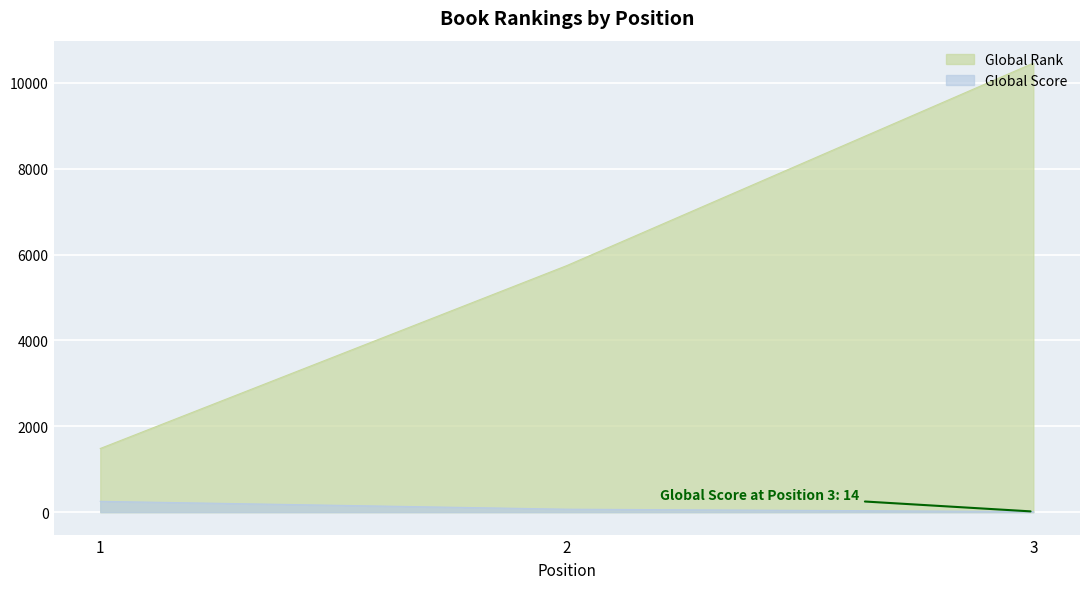

What are all the series names shown in the legend?

Global Rank, Global Score